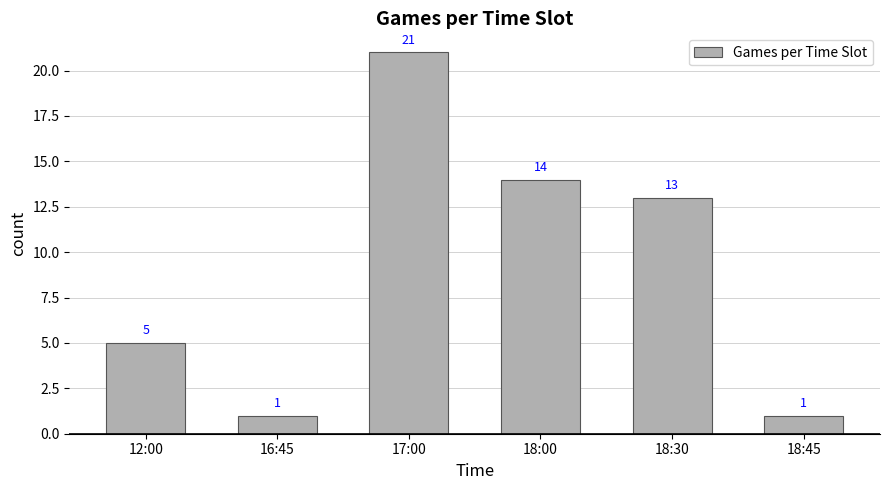

What is the sum of all values?

55